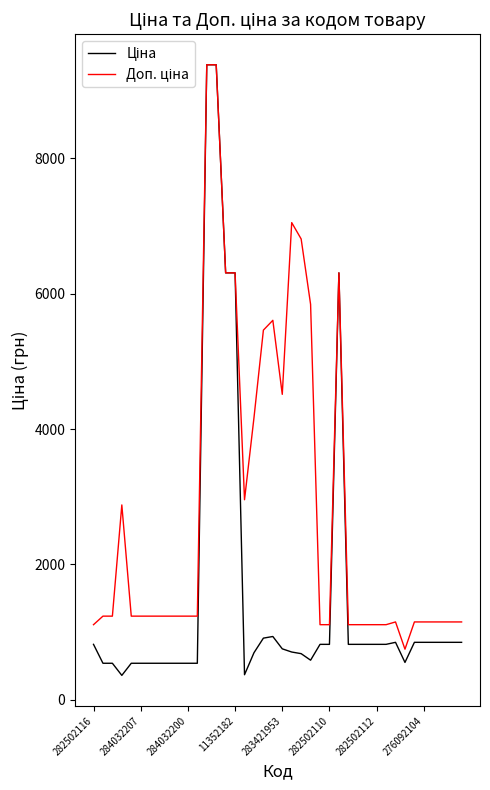

What is the greatest value displayed?

9384.0